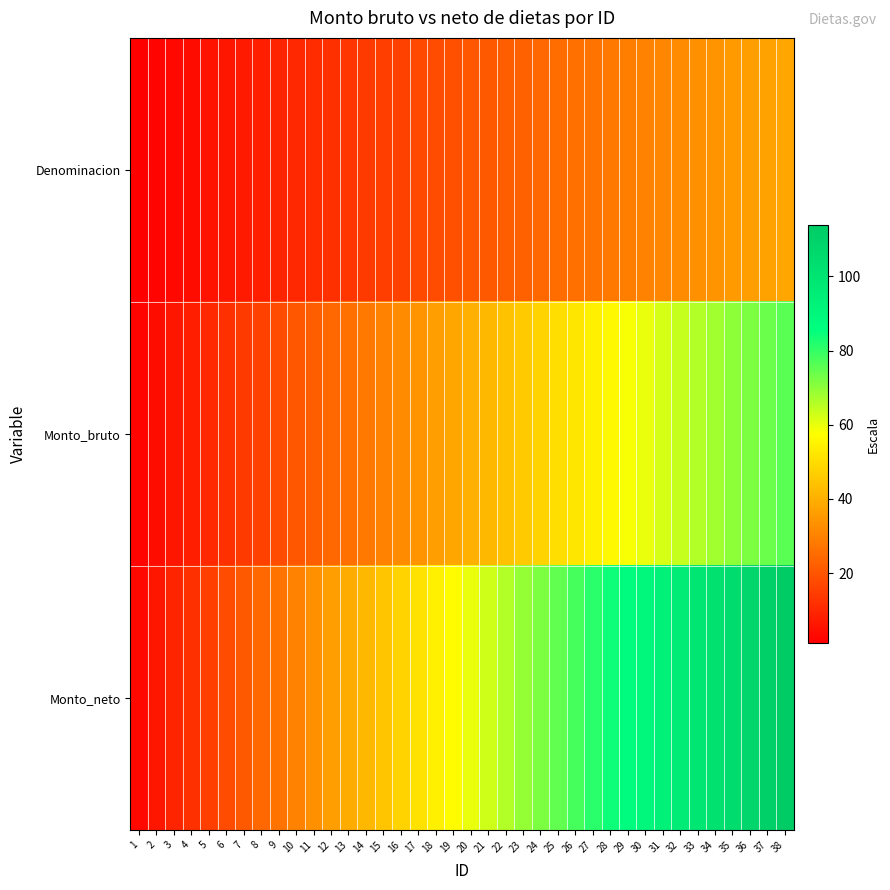

At how many categories does at least one series exceed 38?

26